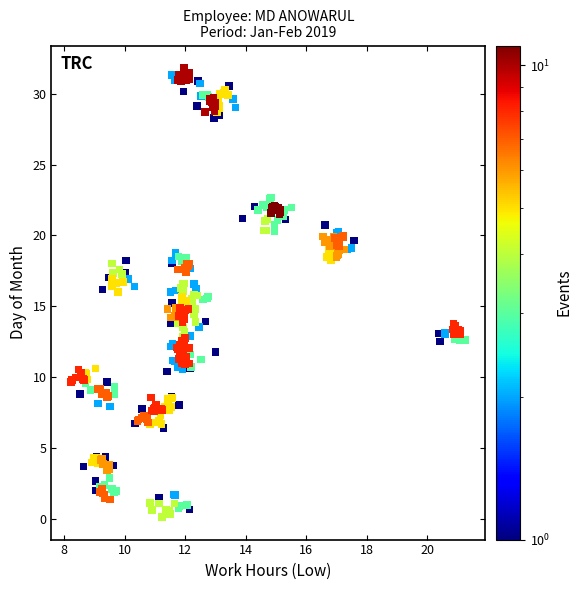

What is the range of Y values (max minus min)?

31.7